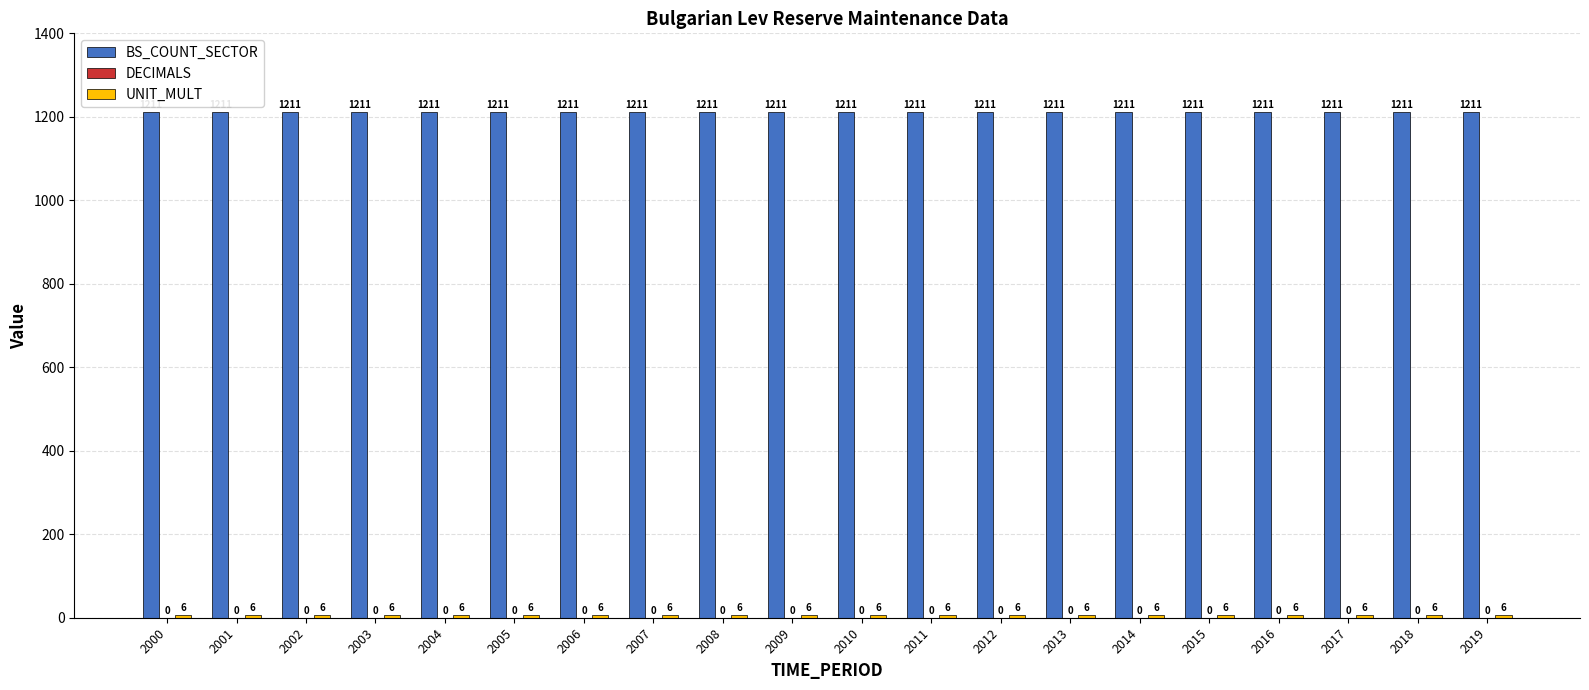

Is it true that BS_COUNT_SECTOR equals 1211 at 2004?

True